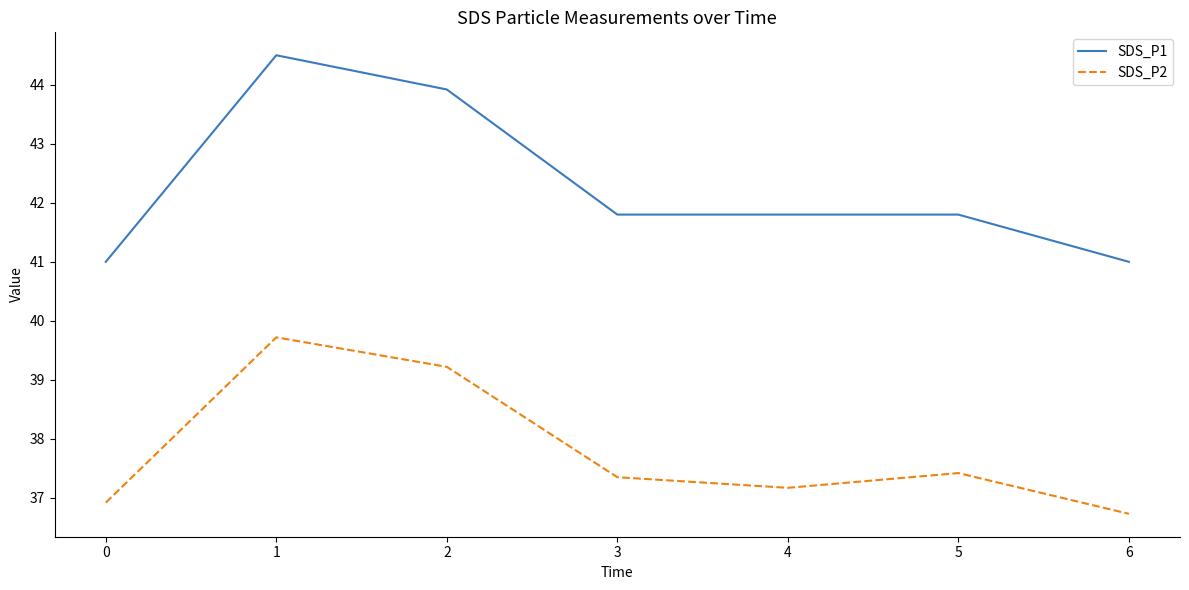

How many distinct data groups are displayed?

2